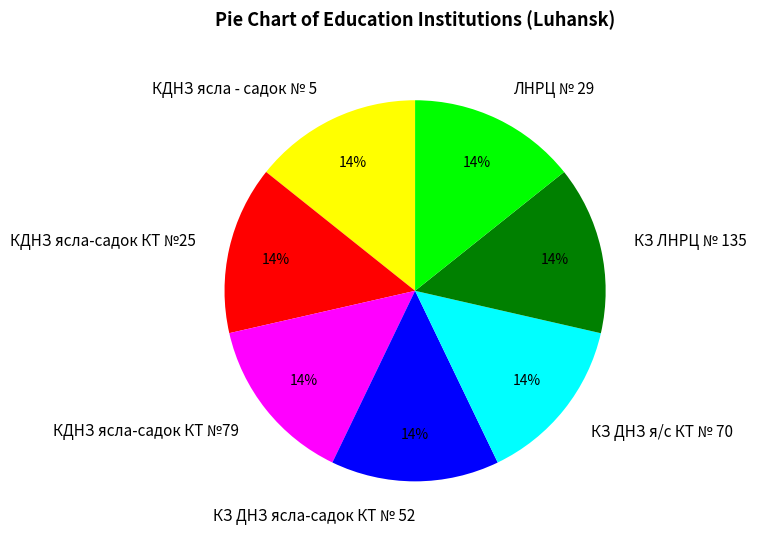

To the nearest percent, what is the combined percentage of ЛНРЦ № 29 and КДНЗ ясла - садок № 5?

29%